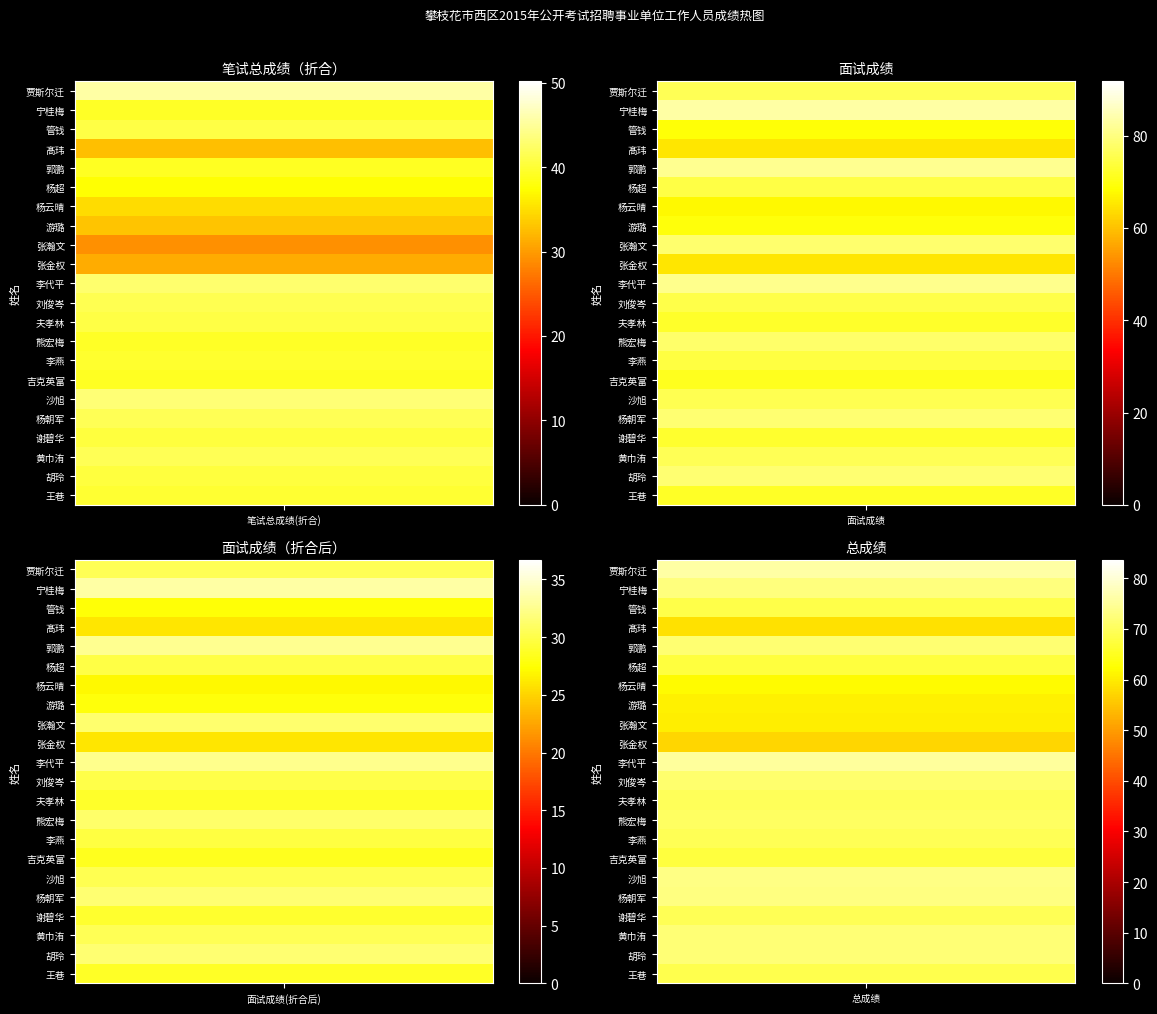

The 张瀚文 series shows 78.9 at 3. True or false?

False